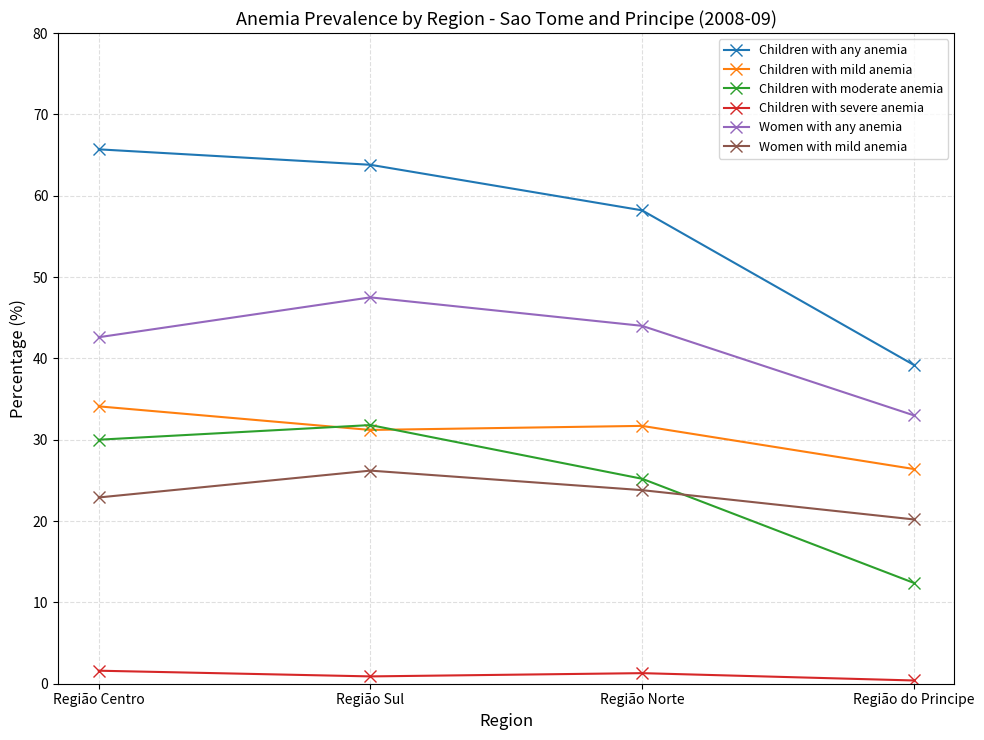

What is the sum of all Children with moderate anemia values?

99.4